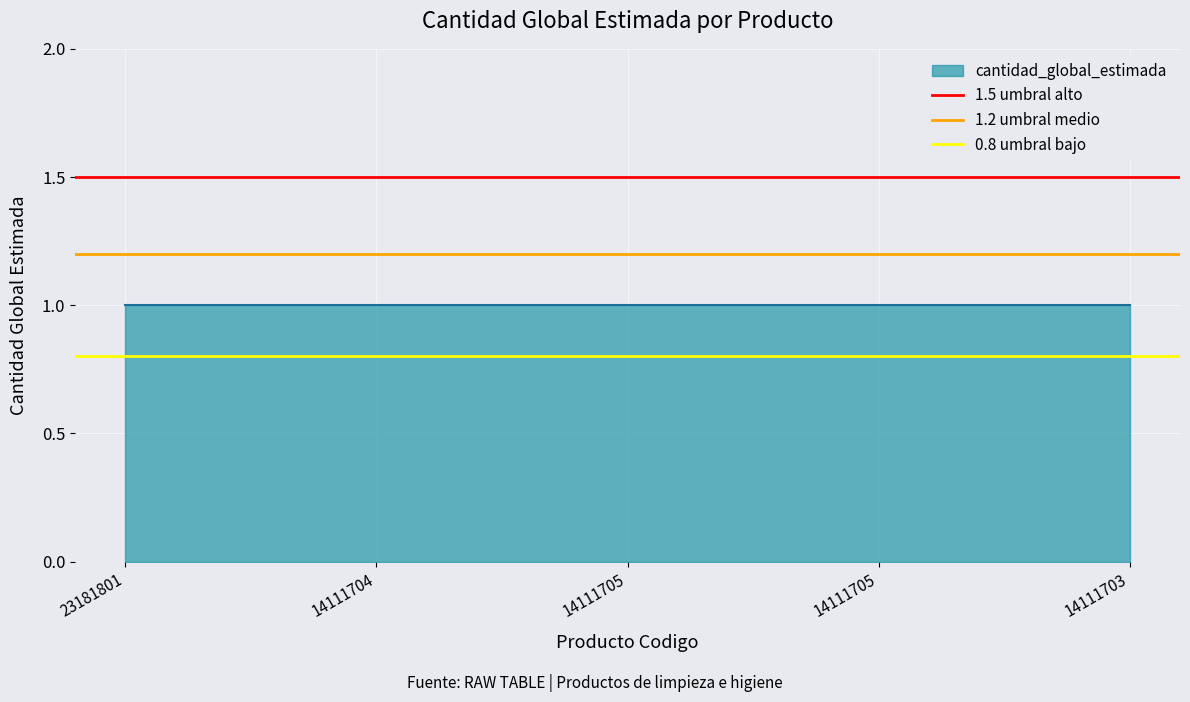

Does the chart display data point markers on the line(s)?

No